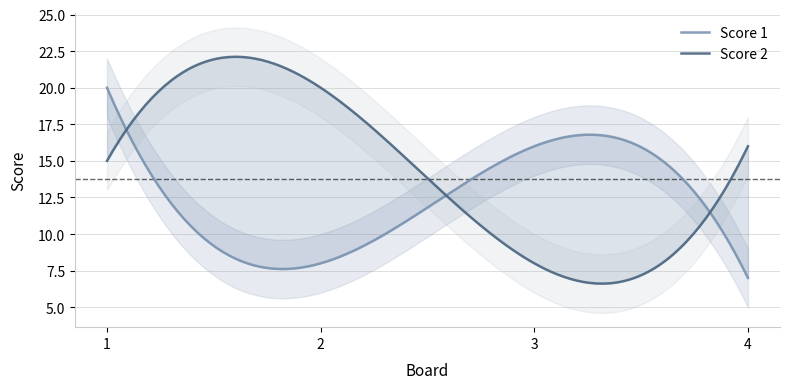

Read the Score 1 value at 4.

7